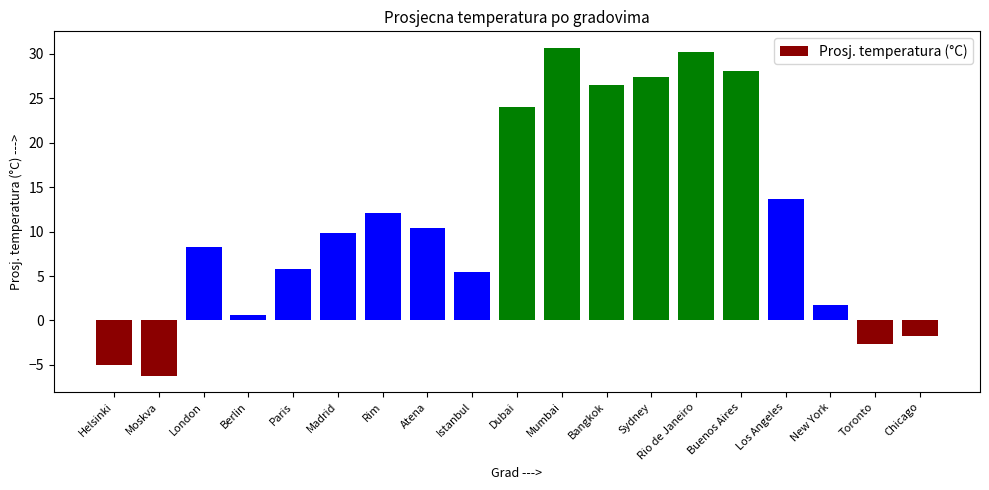

Which category has the lowest value across all series?

Moskva